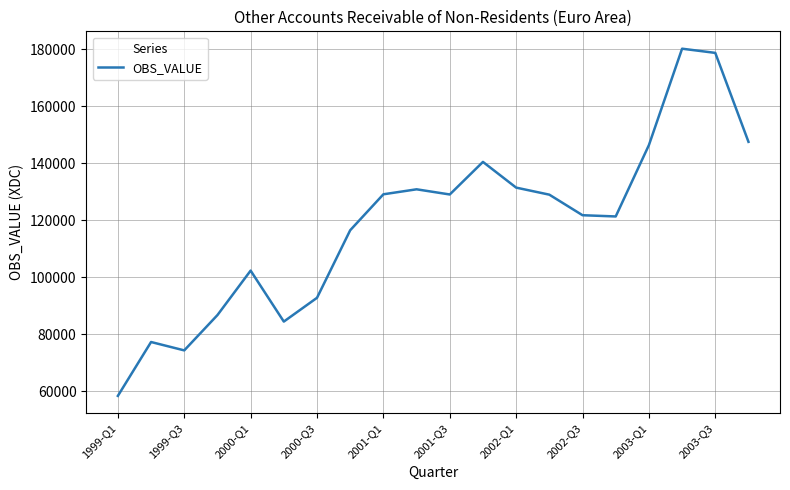

What is the difference between the maximum and minimum values?

121779.2